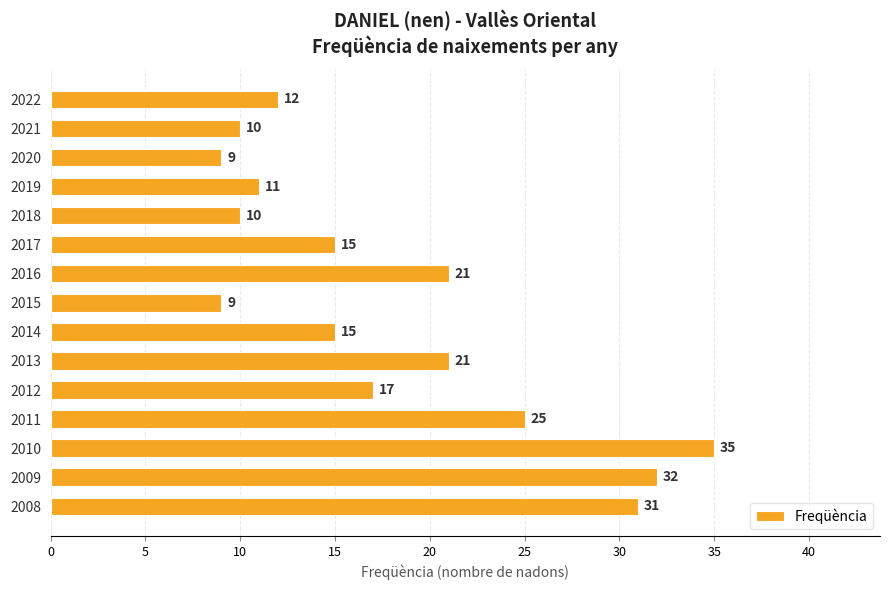

What is the sum of all values?

273